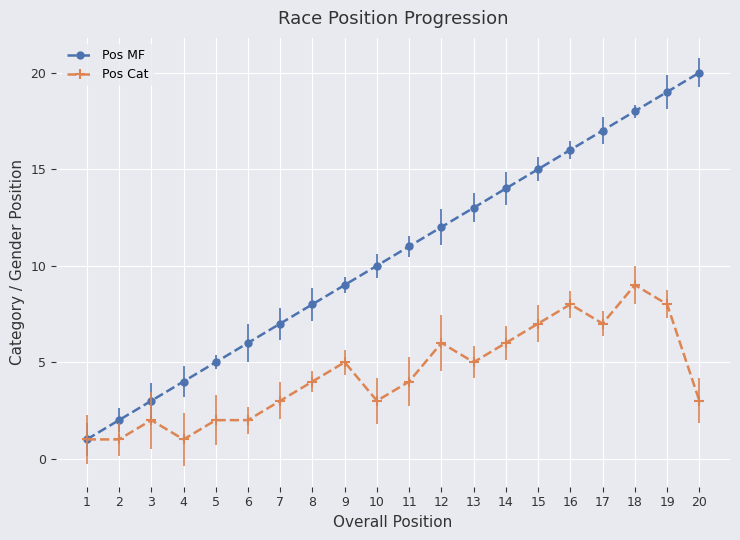

What is the sum of the Pos Cat values at 8 and 5?

6